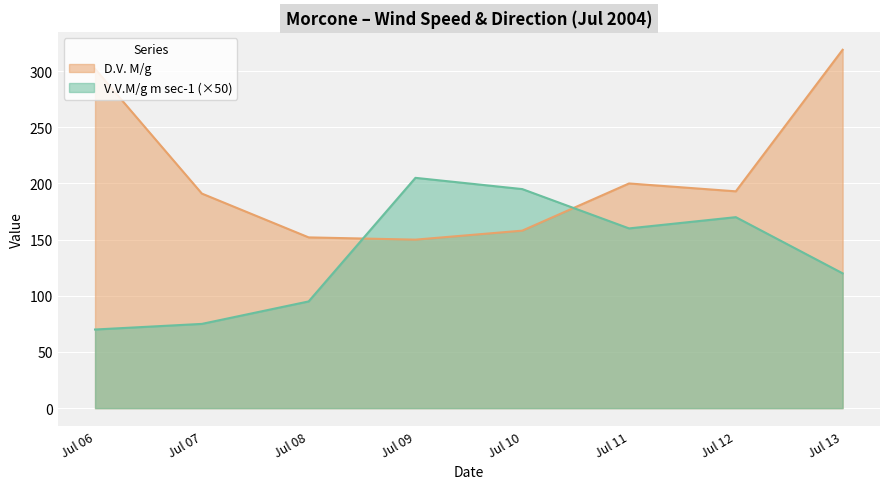

Which series has the largest range (max minus min)?

D.V. M/g